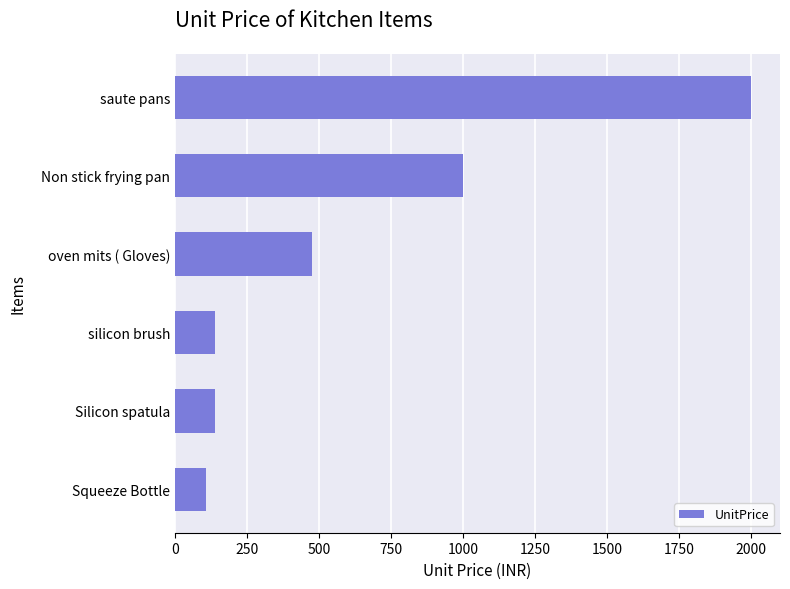

Is it true that the value at oven mits ( Gloves) is 475?

True